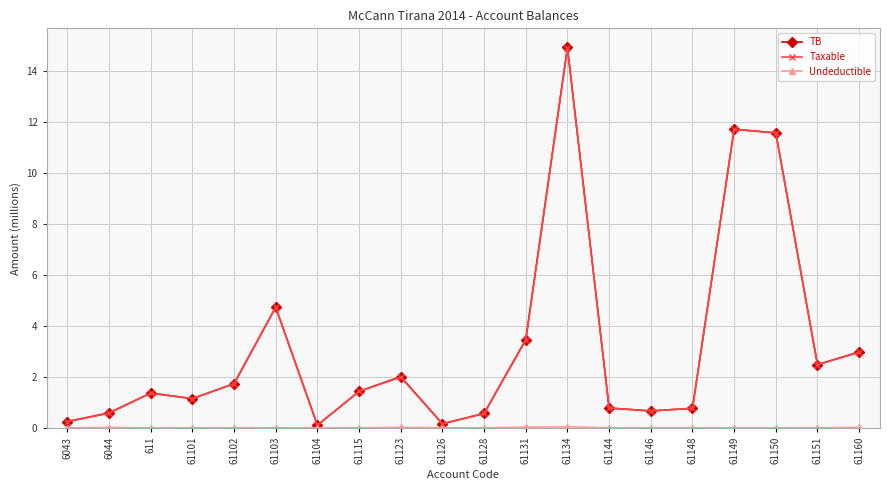

At which label is TB closest to 7?

61103